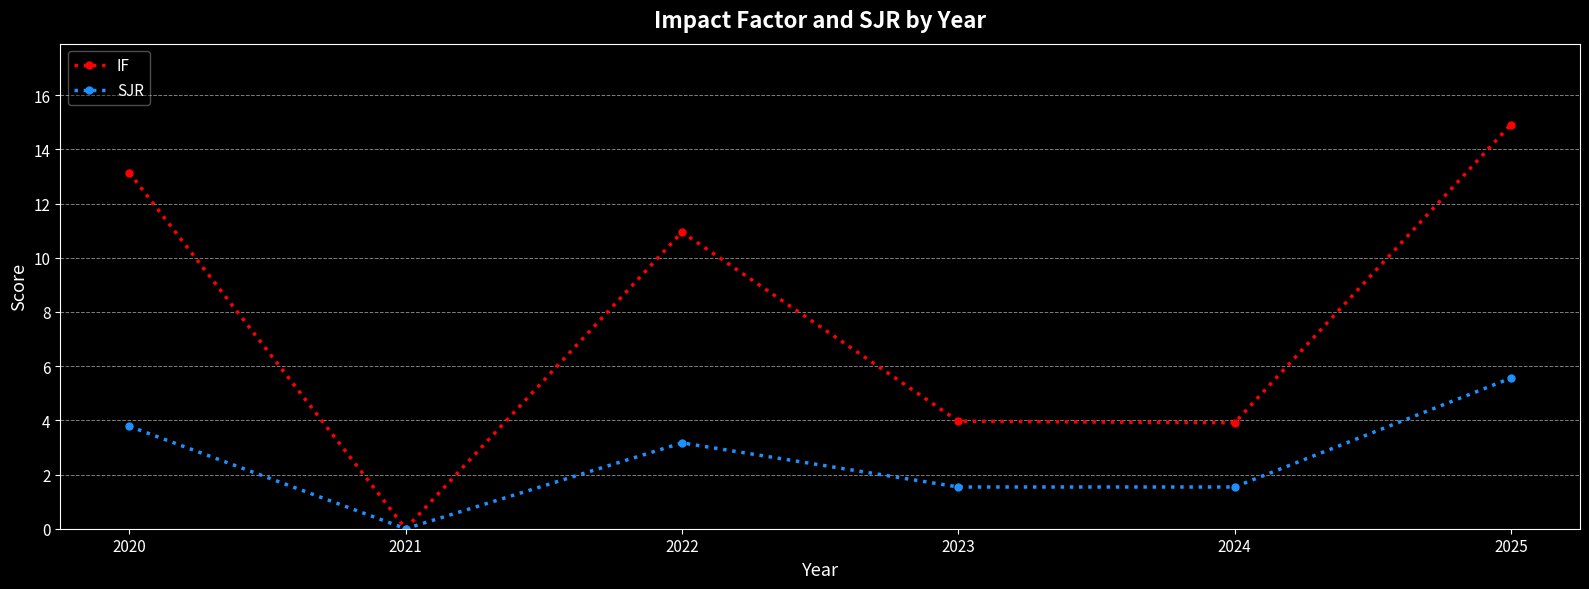

How many interior local valleys does the IF series have?

2